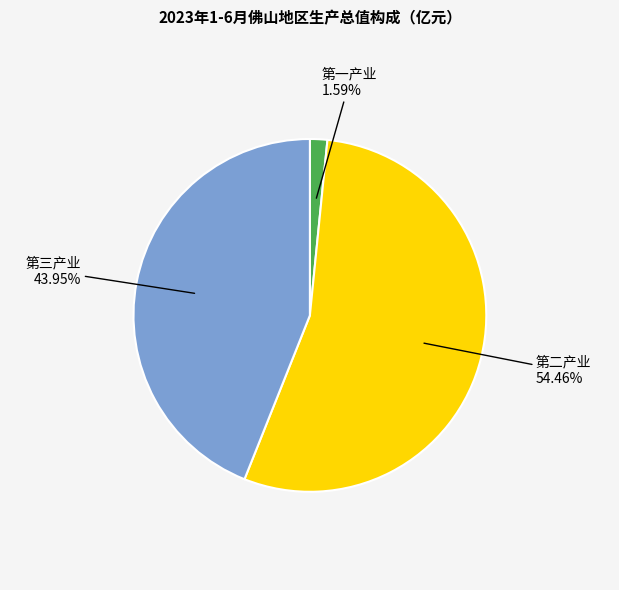

How many slices are in this pie chart?

3